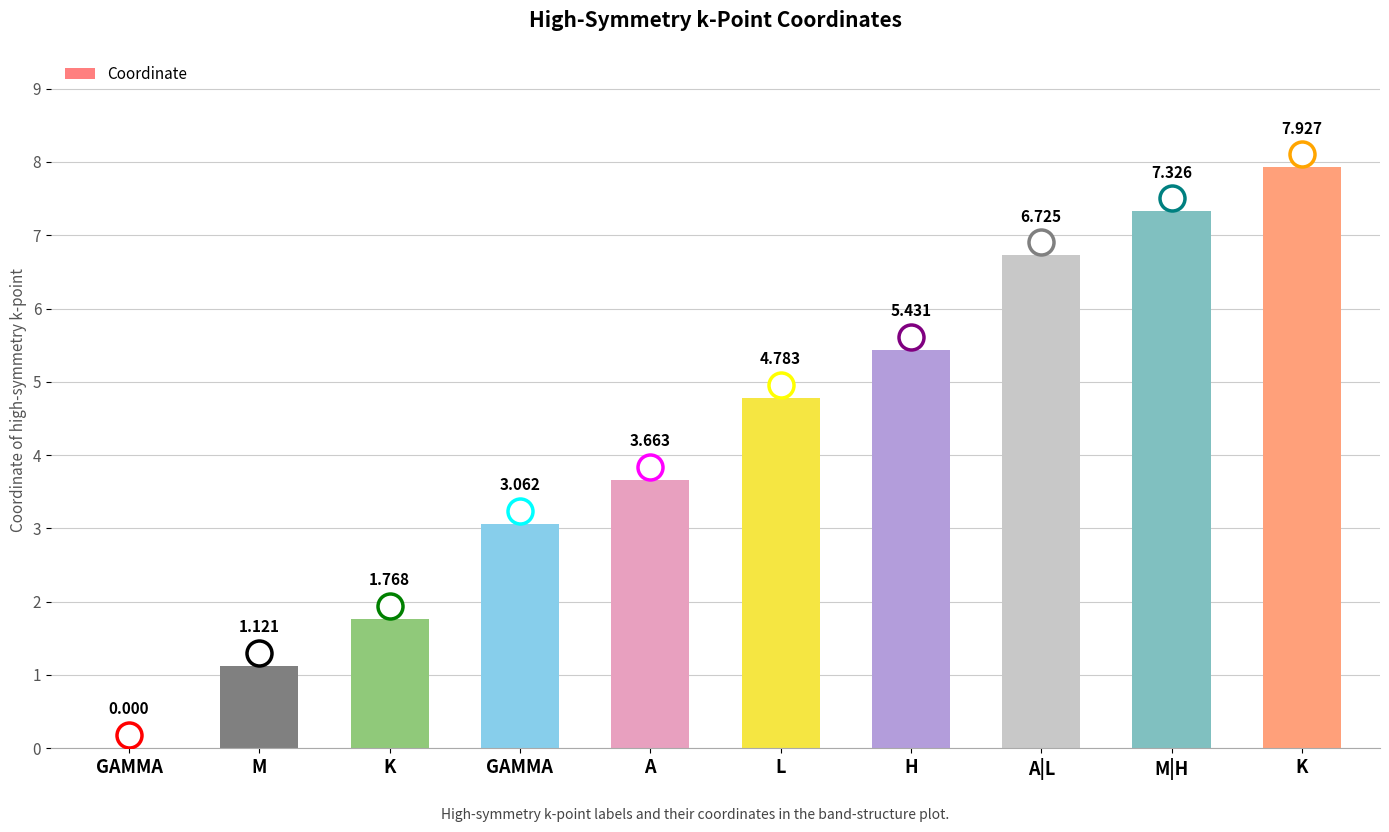

What is the label of the 4th bar from the right?

H